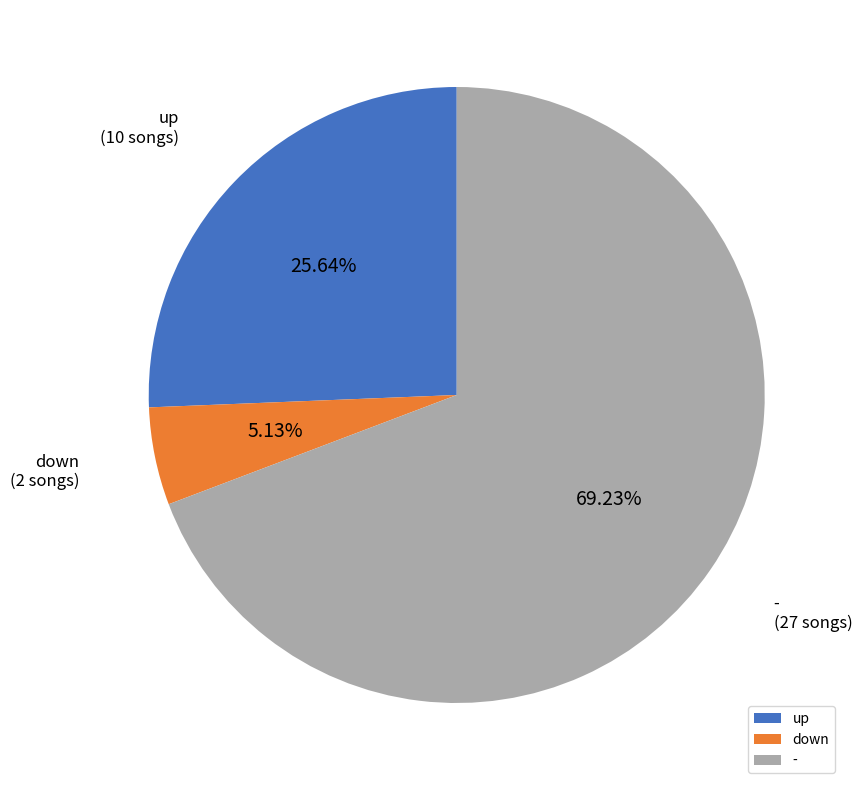

To the nearest percent, what portion does down represent?

5%